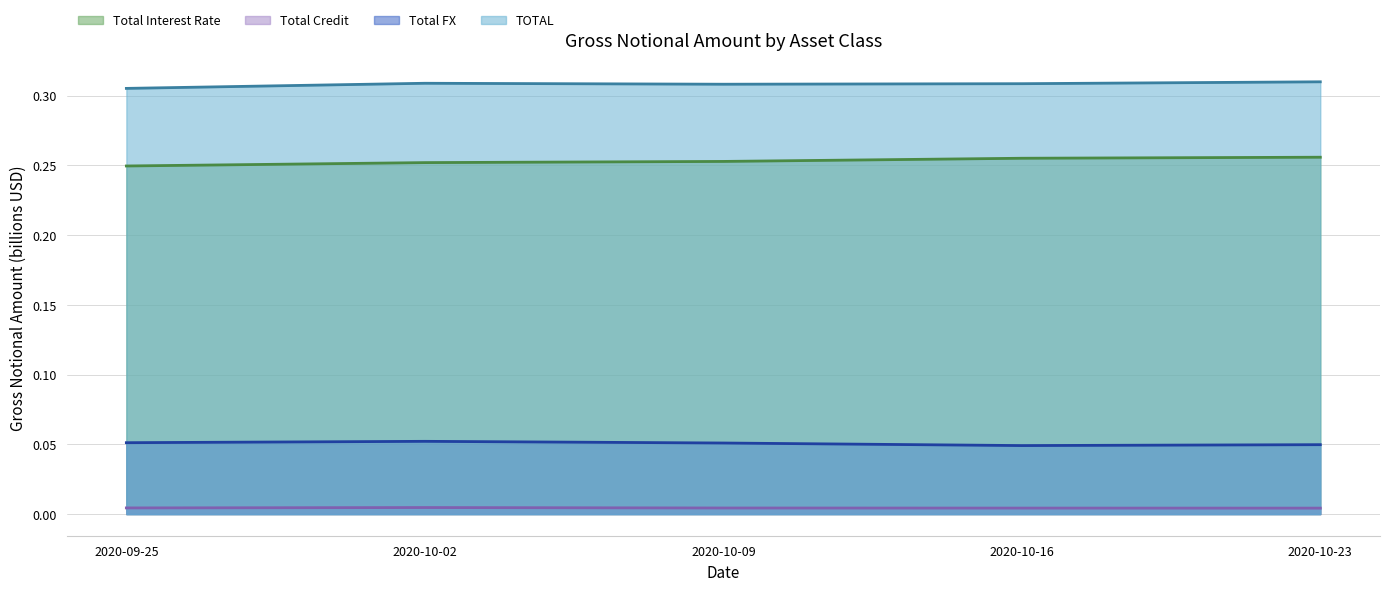

Which series has the widest spread of values?

Total Interest Rate